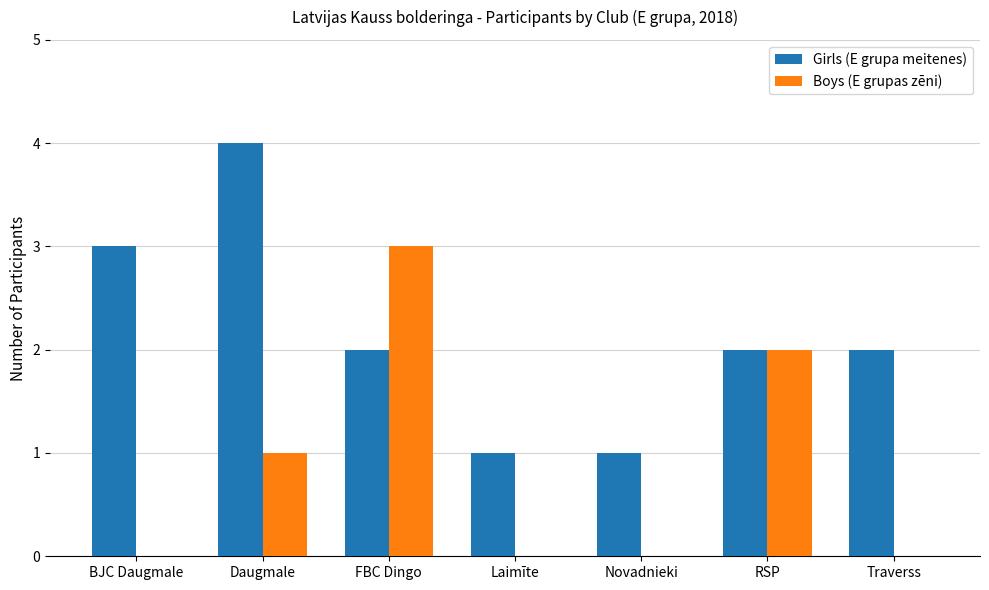

What is the sum of the Girls (E grupa meitenes) values at Laimīte and Daugmale?

5